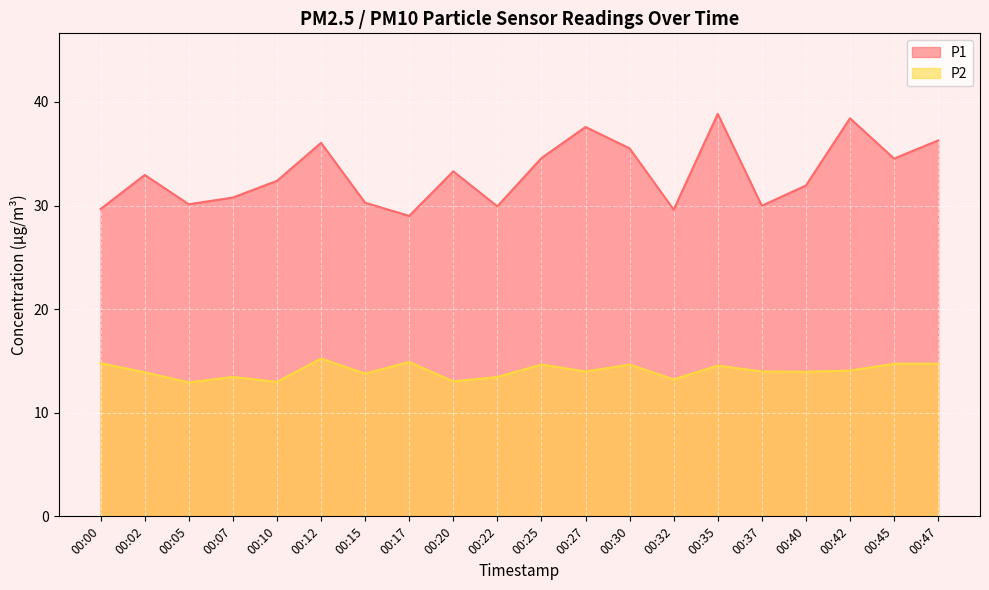

True or false: P2 and P1 cross at least once.

False